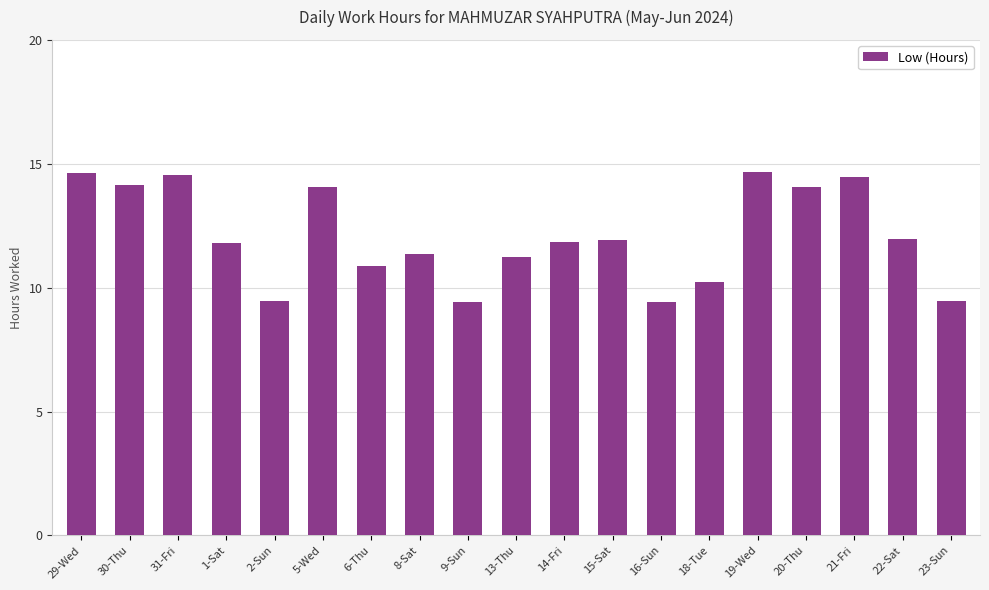

Approximately how many times larger is the value at 31-Fri compared to 23-Sun?

1.5